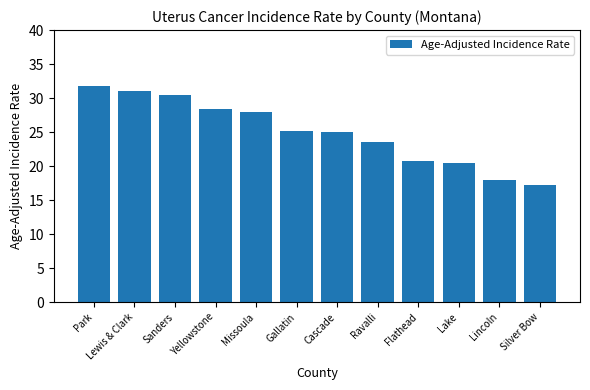

Are the bars grouped side by side (vs. stacked)?

No